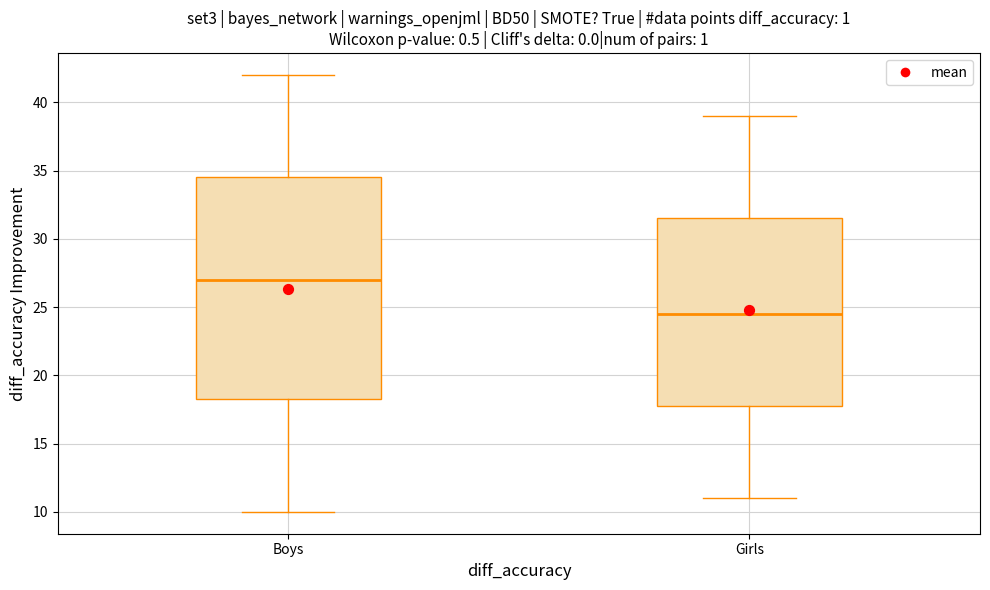

Reading left to right, read every box against the y-axis: the position of its median line, the range the box covers, and the ends of its whiskers. The values are not printed on the chart, so give them approximately, as read against the axis.

Boys: median 27.0, box 18.5 to 34.5, whiskers 10.0 to 42.0
Girls: median 24.5, box 18.0 to 31.5, whiskers 11.0 to 39.0